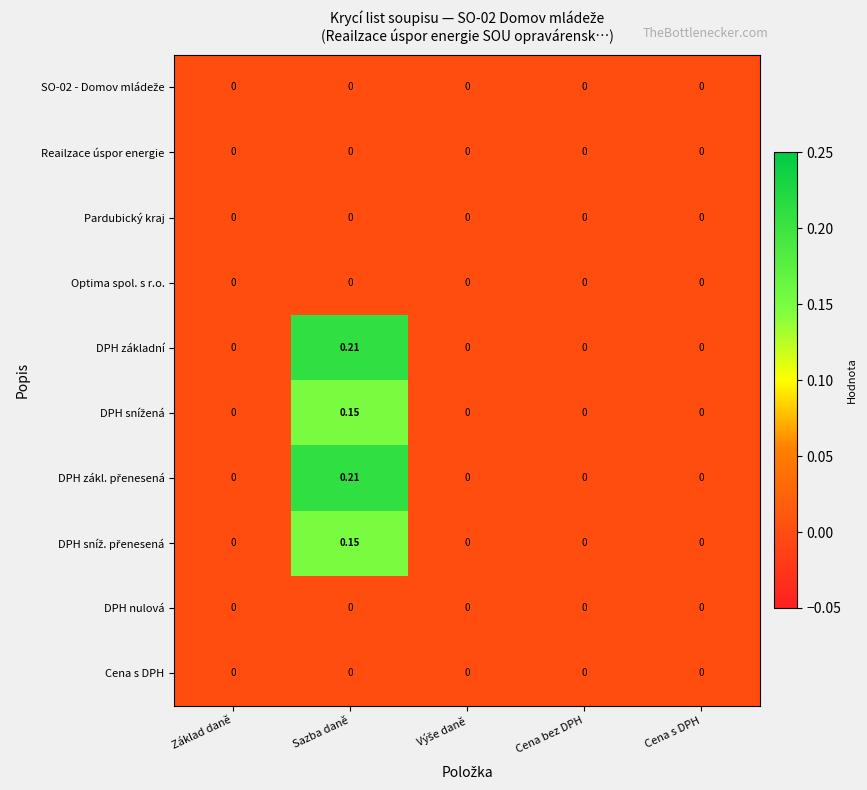

Count the number of categories in the chart.

5